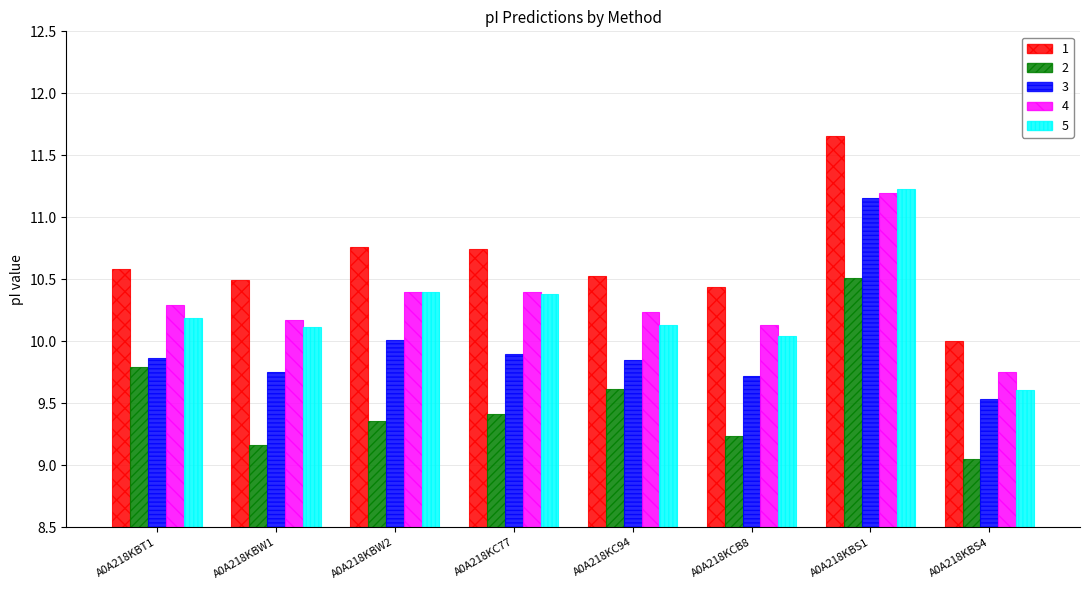

At which category is the sum across all series the highest?

A0A218KBS1